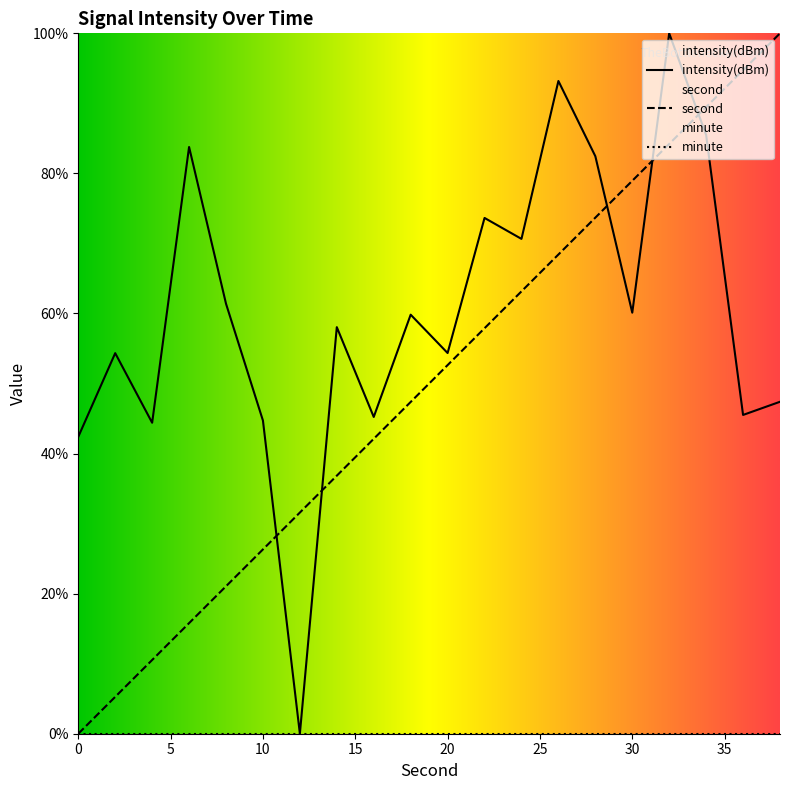

What is the highest value of the second series?

100.0